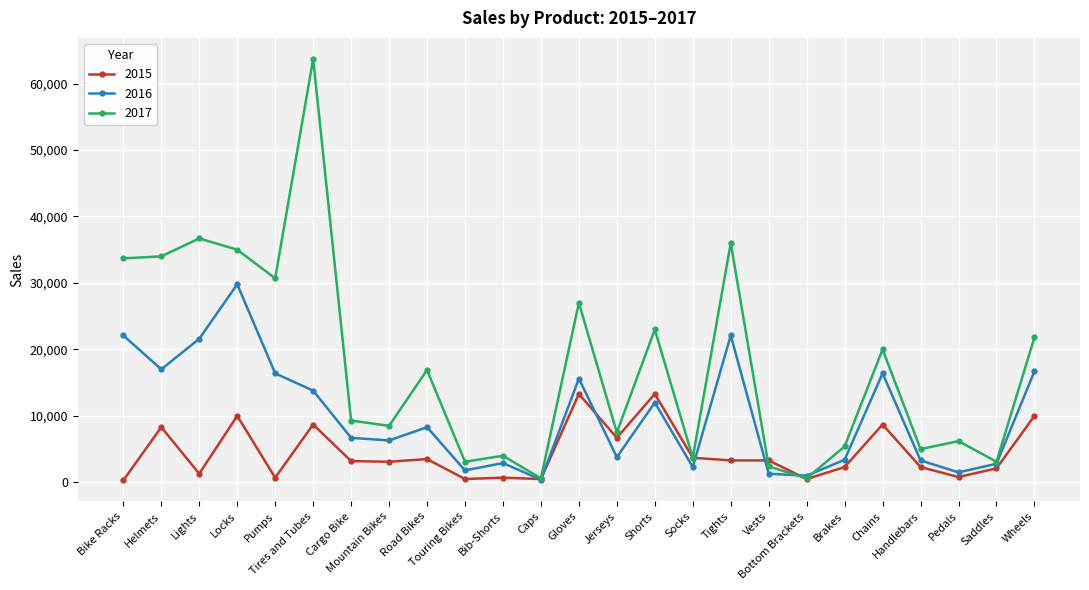

How many lines are shown in the chart?

3